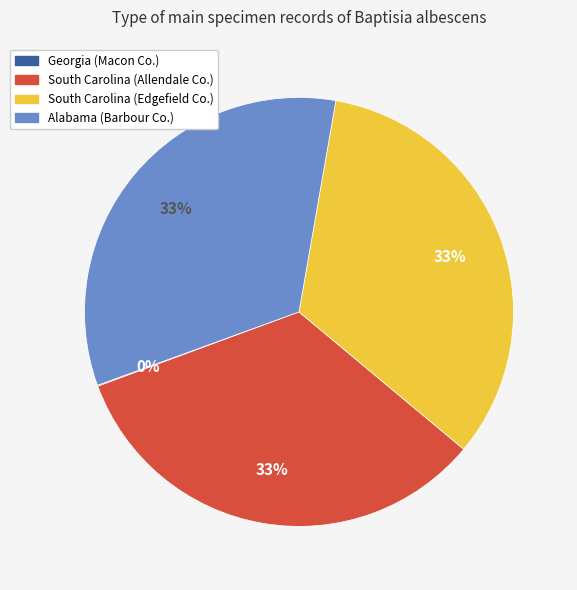

The South Carolina (Allendale Co.) slice represents 19% of the pie. True or false?

False